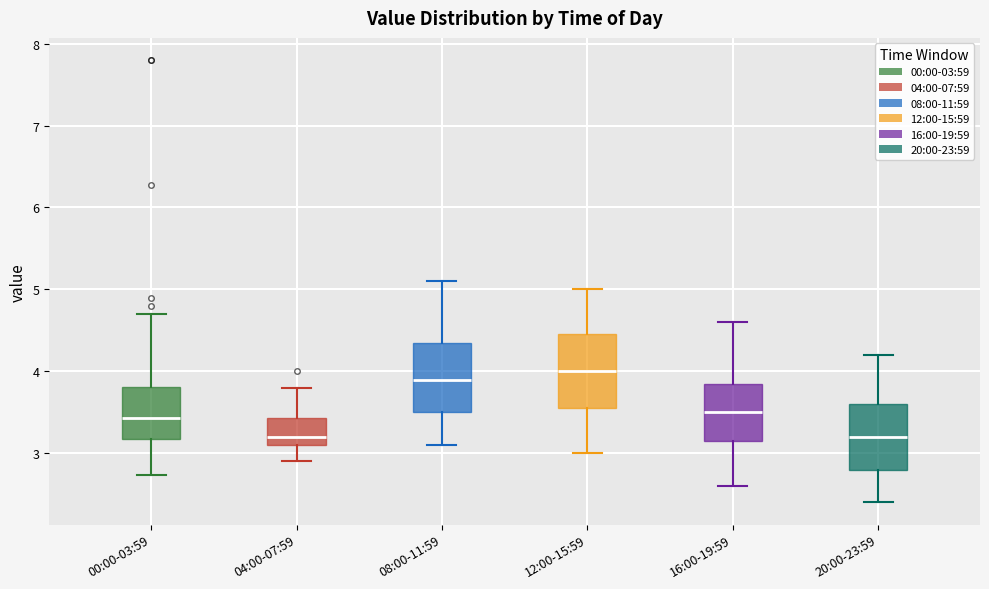

Where does the median line of the box for 08:00-11:59 sit on the y-axis? The values are not printed on the chart, so give them approximately, as read against the axis.

3.9